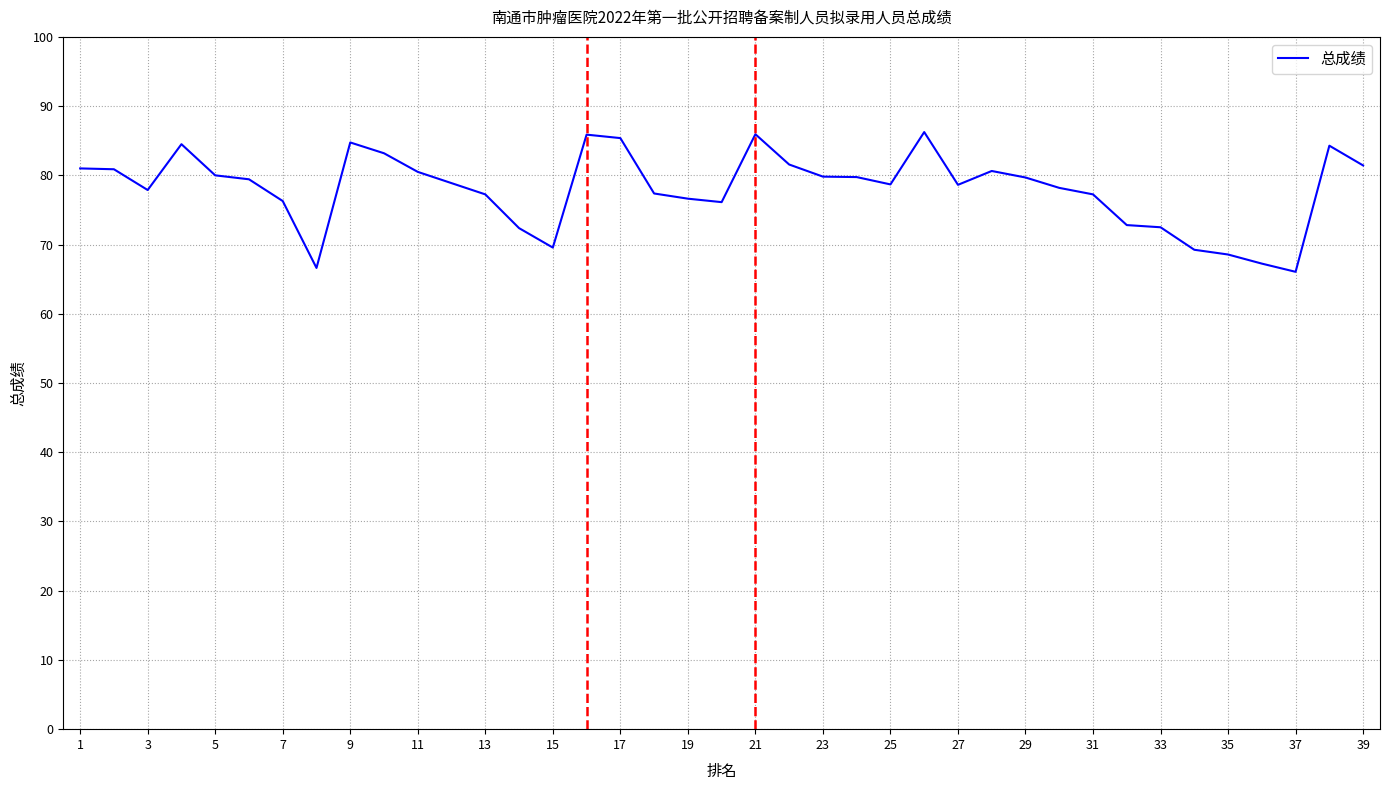

What is the minimum value shown in the chart?

66.1